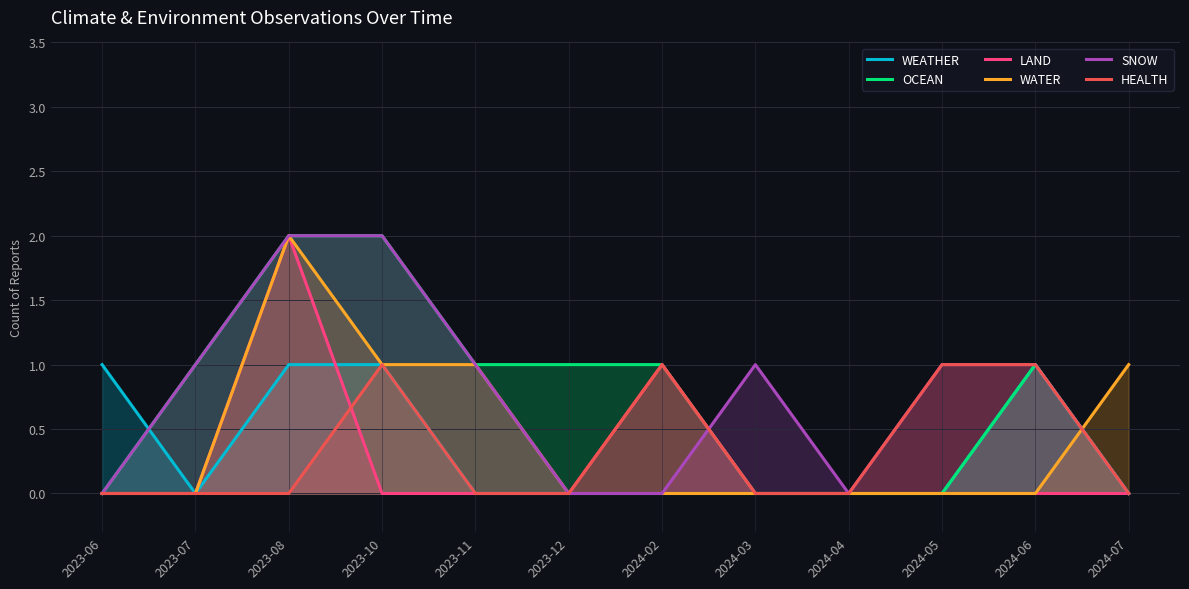

What are all the series names shown in the legend?

WEATHER, OCEAN, LAND, WATER, SNOW, HEALTH